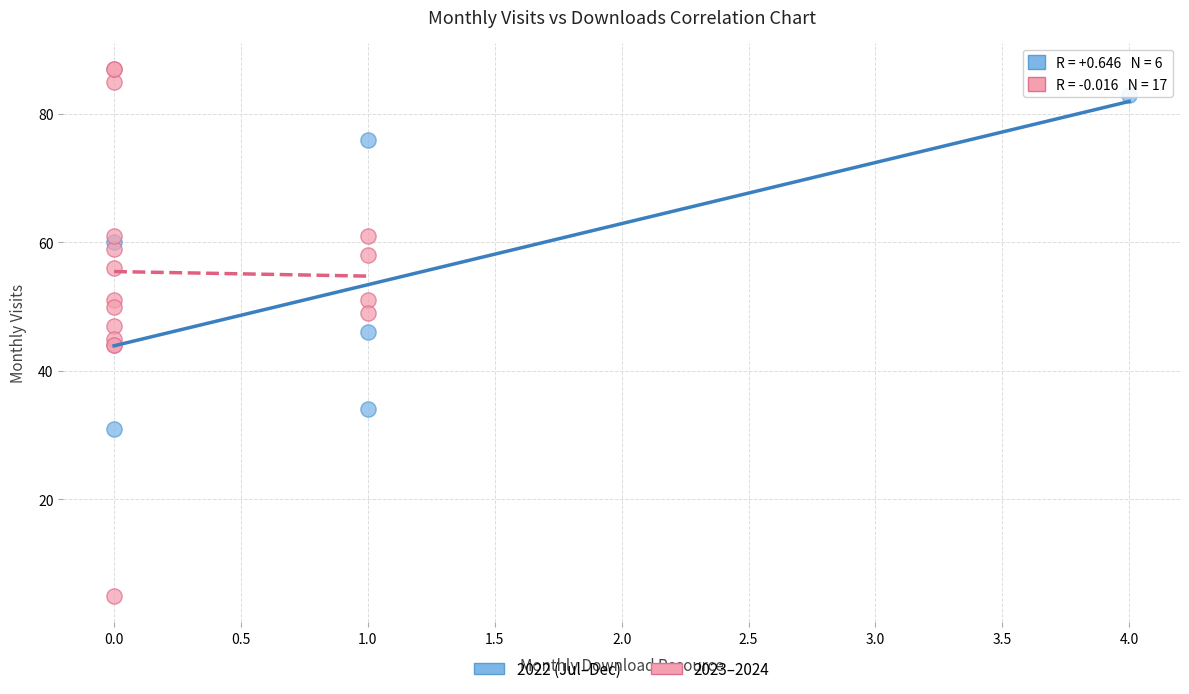

Which series has the largest Y range (max minus min)?

2023–2024